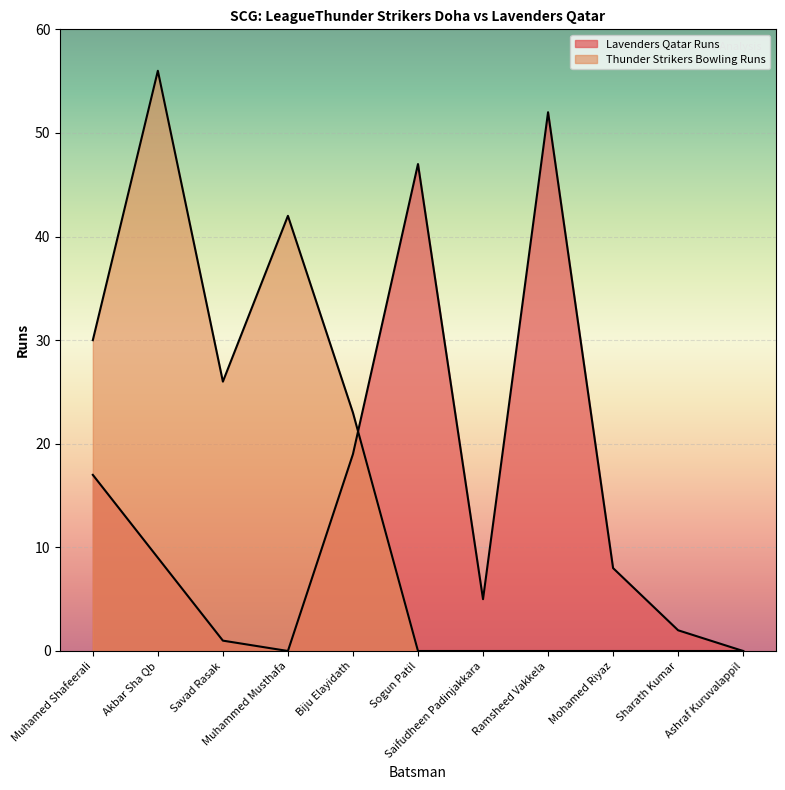

Between Muhamed Shafeerali and Sharath Kumar, which is larger?

Muhamed Shafeerali